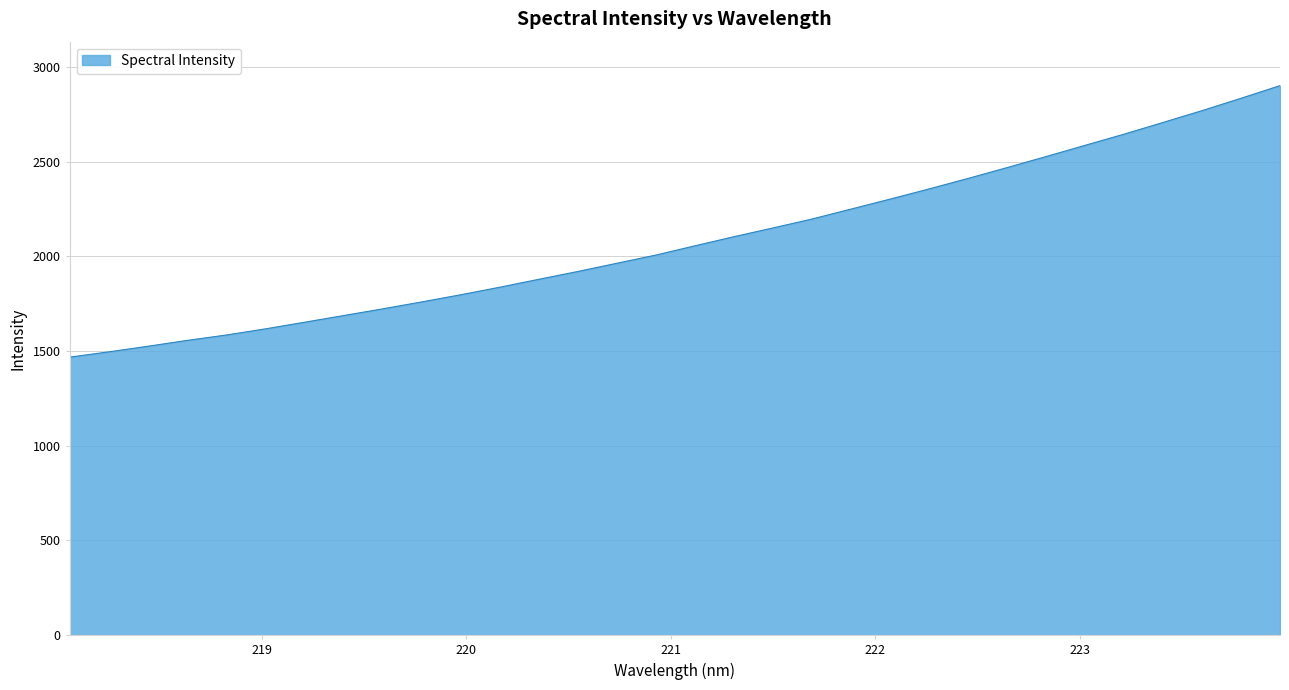

What is the smallest value displayed?

1468.0